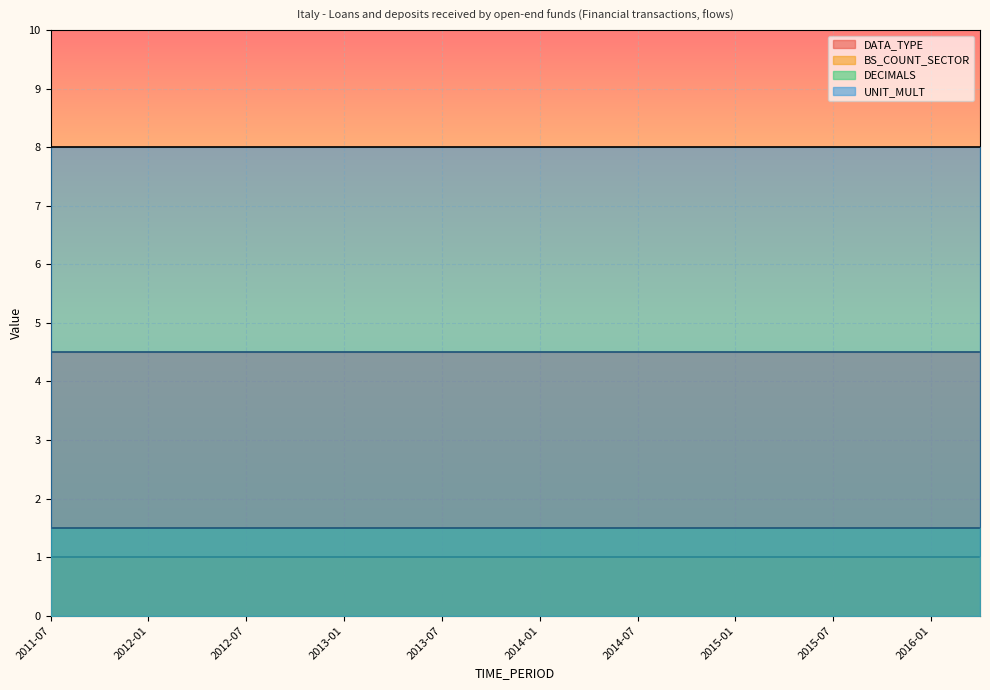

Which label corresponds to the smallest value in the chart?

2011-07